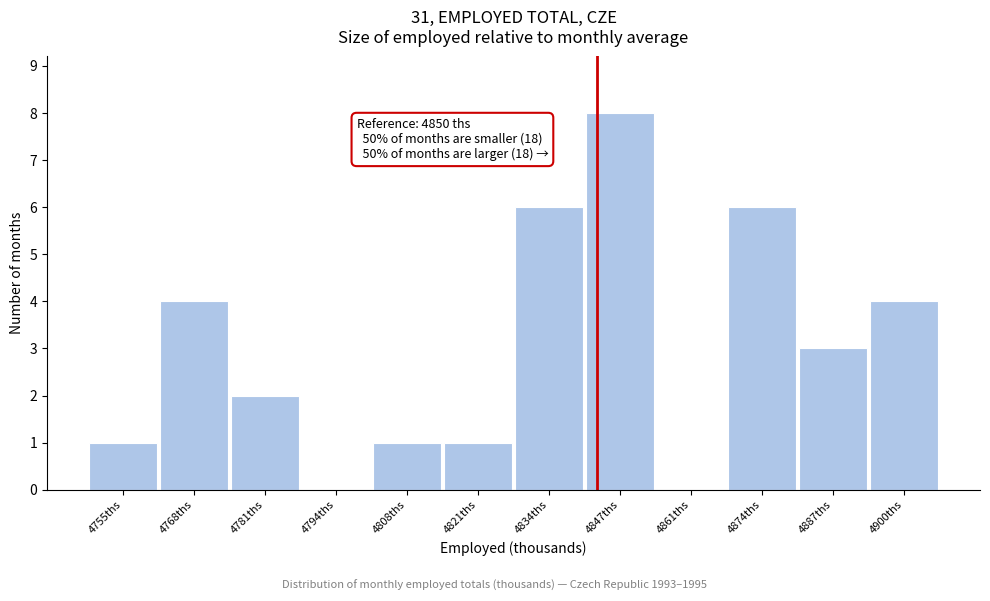

Reading left to right, extract all data points from this chart.

4755ths=1	4768ths=4	4781ths=2	4794ths=0	4808ths=1	4821ths=1	4834ths=6	4847ths=8	4861ths=0	4874ths=6	4887ths=3	4900ths=4